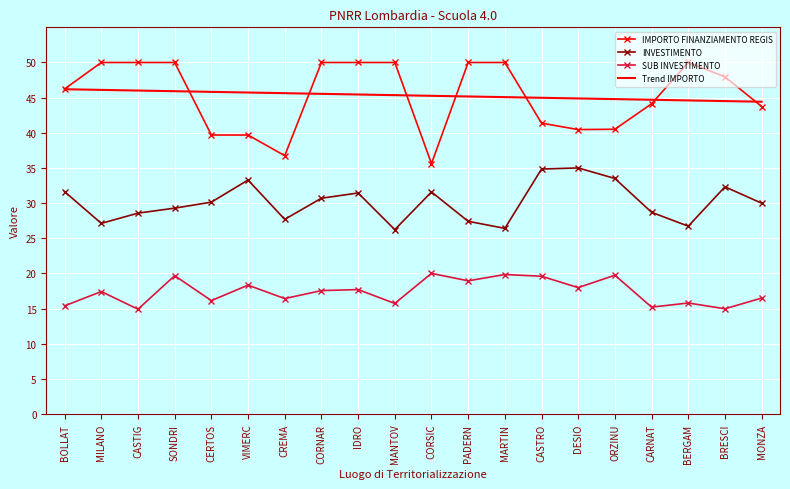

Rank the series at CASTRO from lowest to highest value.

SUB INVESTIMENTO, INVESTIMENTO, IMPORTO FINANZIAMENTO REGIS, Trend IMPORTO